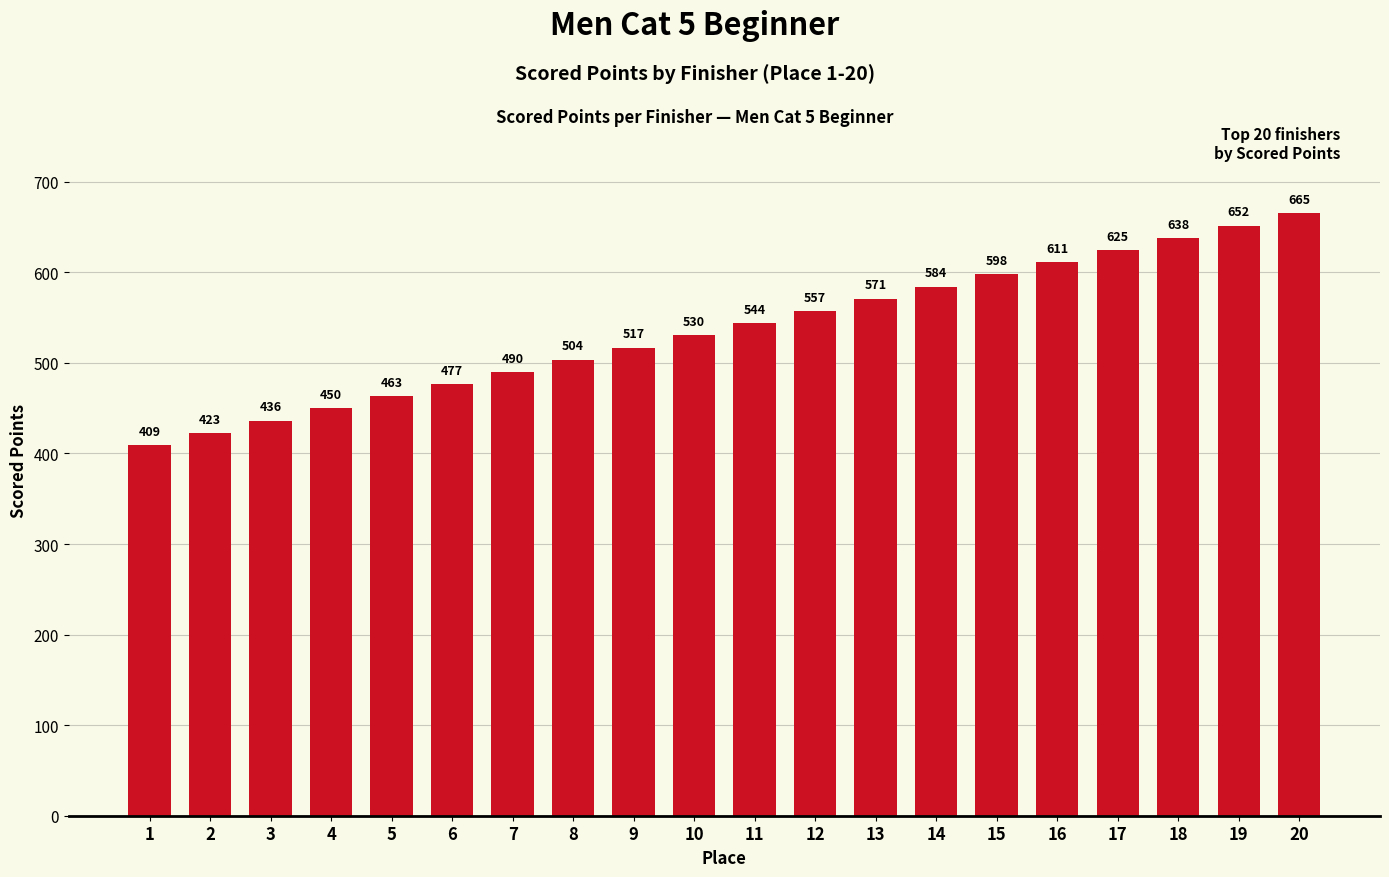

The chart shows a value of 108.5 at 9. True or false?

False